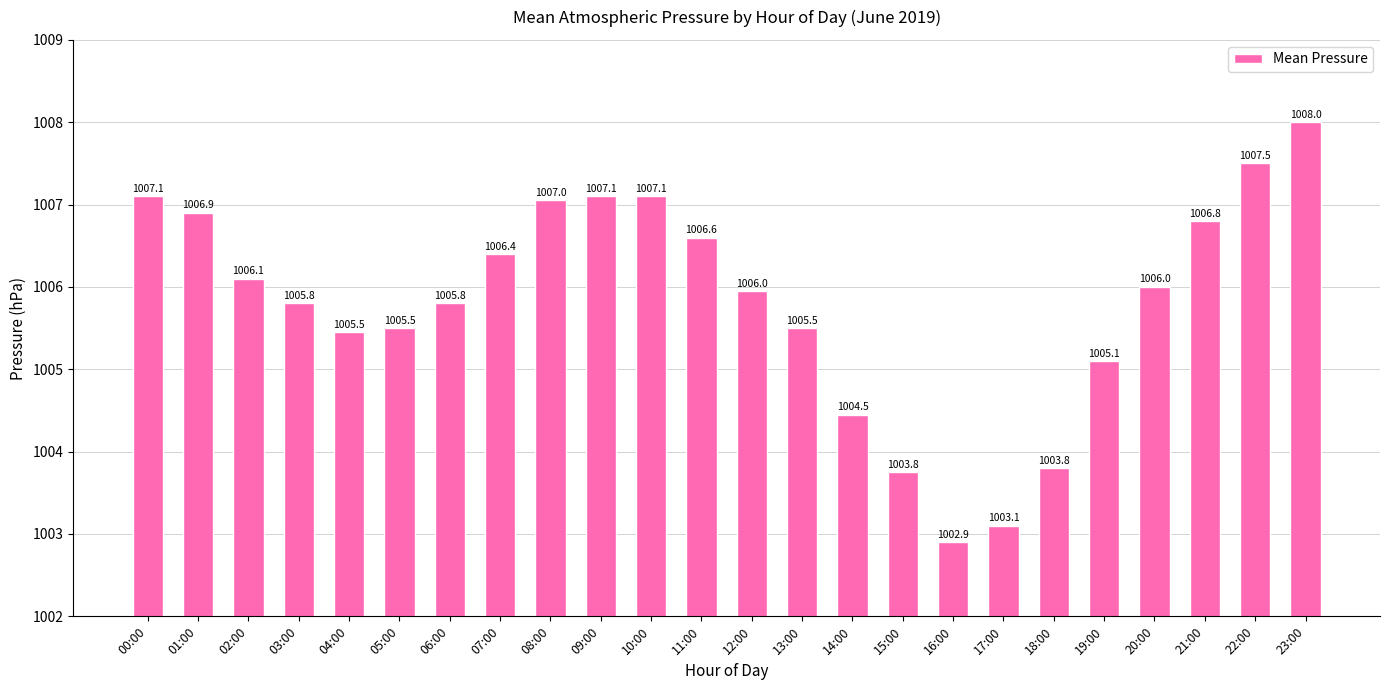

At which category does the chart reach its peak across all series?

23:00